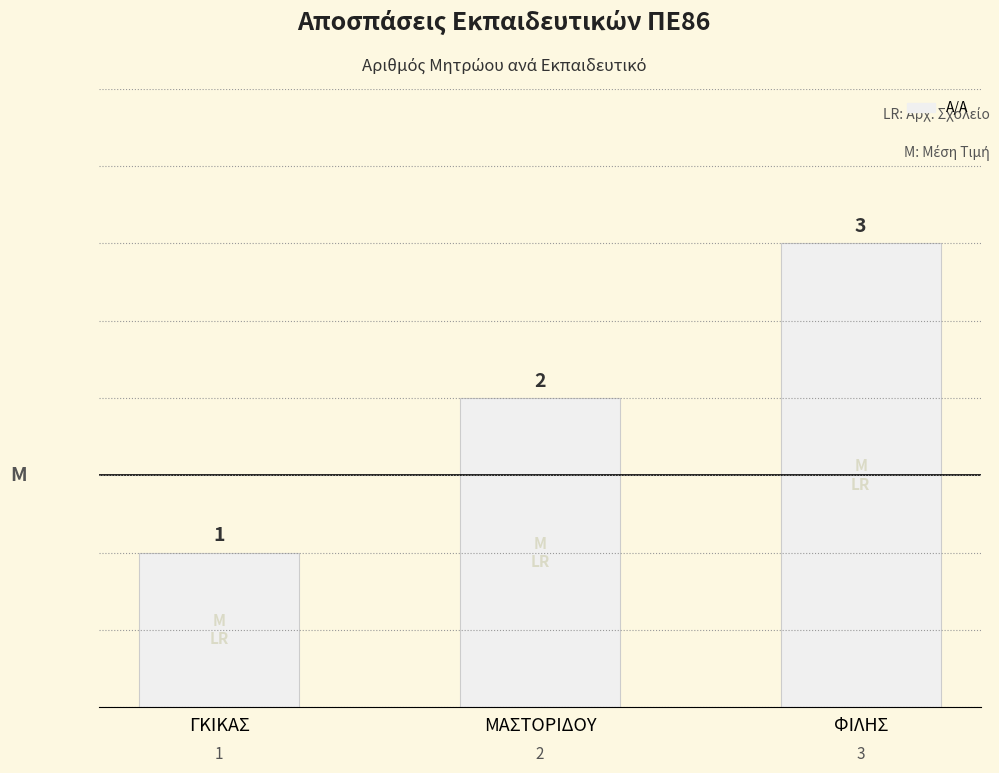

Reading left to right, what are all the values shown in this chart?

1	2	3